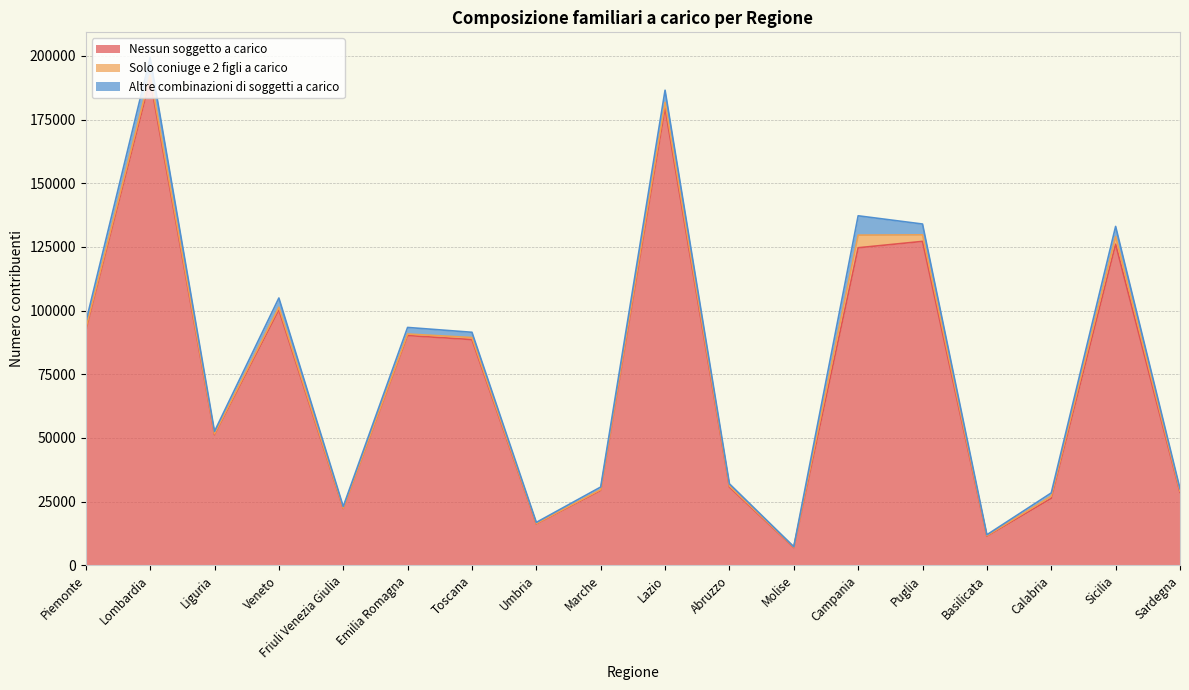

What are all the series names shown in the legend?

Nessun soggetto a carico, Solo coniuge e 2 figli a carico, Altre combinazioni di soggetti a carico